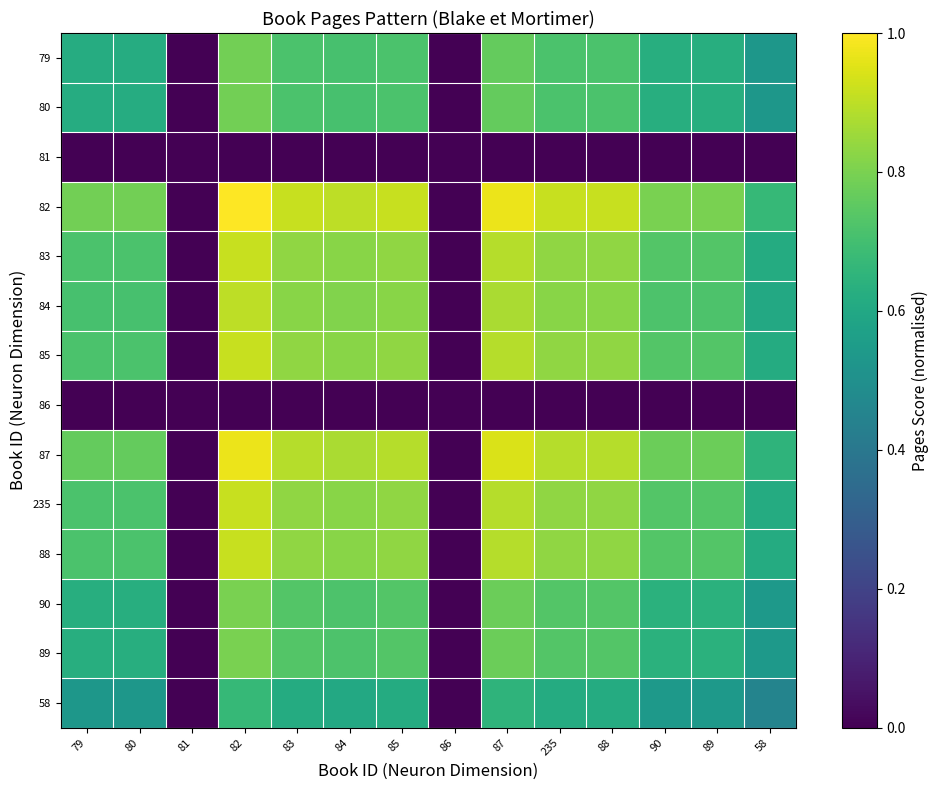

Rank the series by their maximum value, from lowest to highest.

81, 86, 58, 79, 80, 90, 89, 84, 83, 85, 235, 88, 87, 82